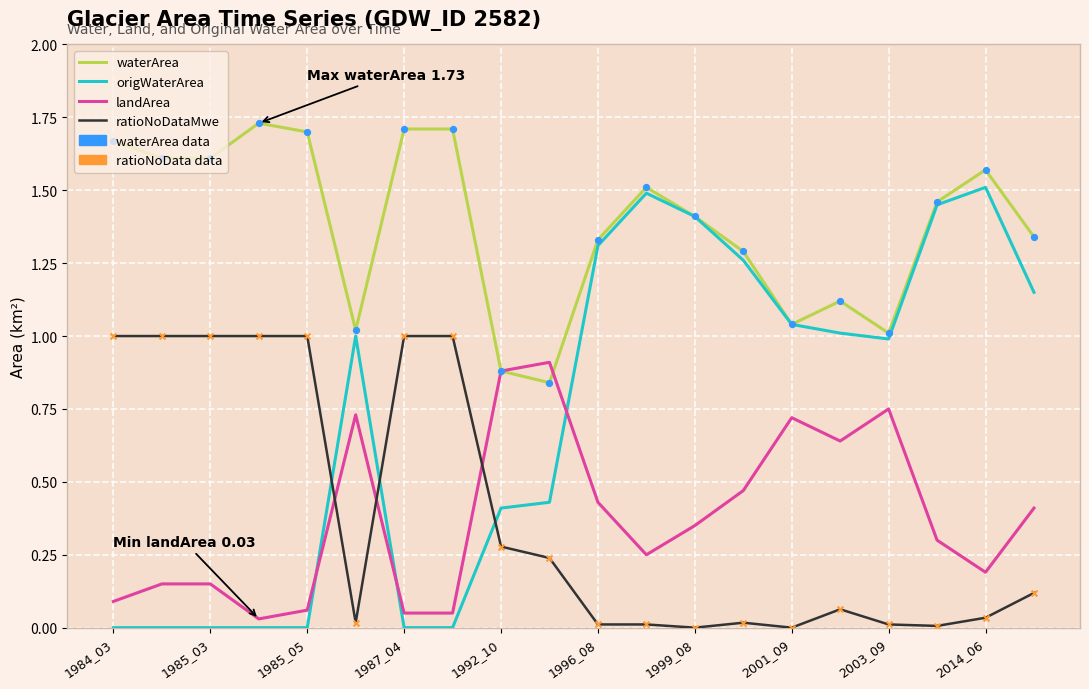

Which series has the largest total across all categories?

waterArea